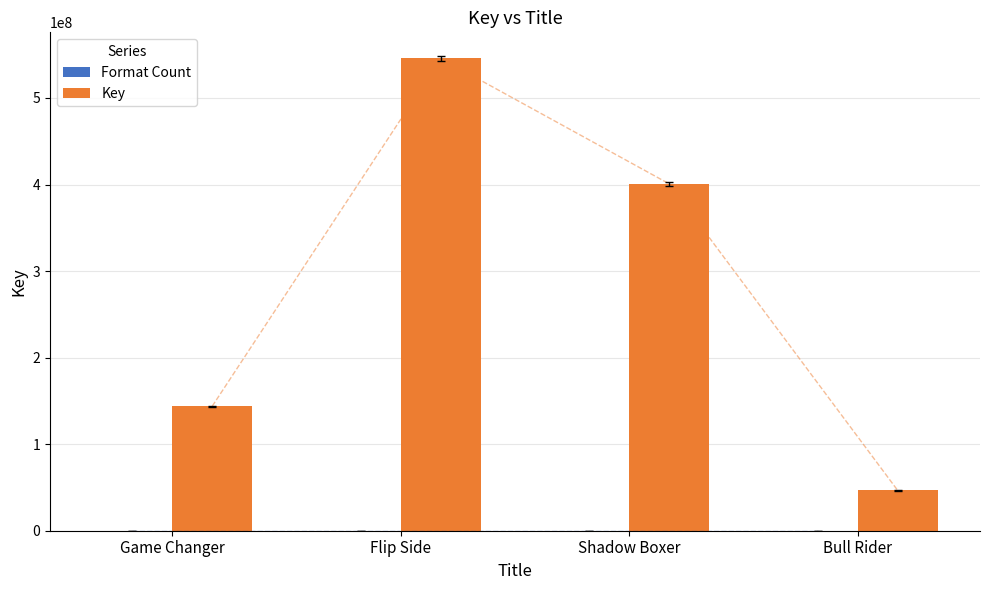

What is the sum of the Key values at Game Changer and Flip Side?

689566649